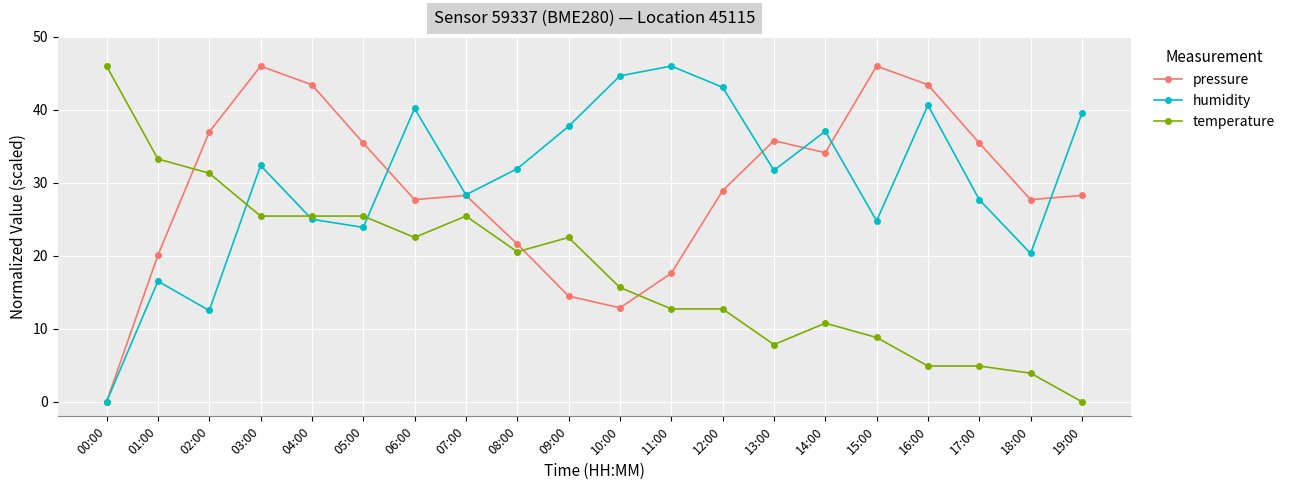

What is the sum of the pressure values at 07:00 and 08:00?

49.9